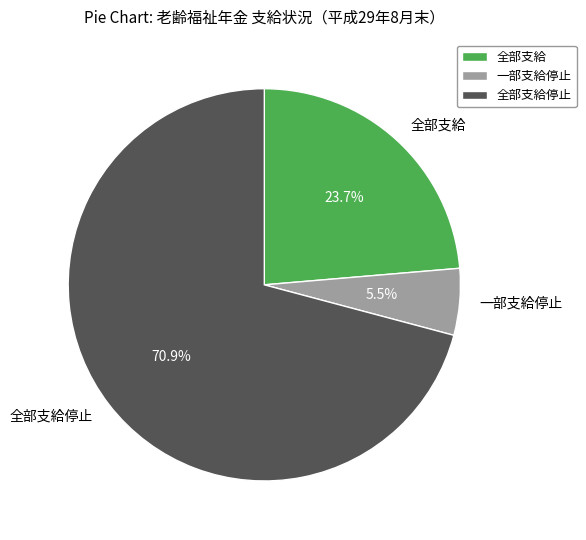

Which has a higher value, 全部支給 or 一部支給停止?

全部支給